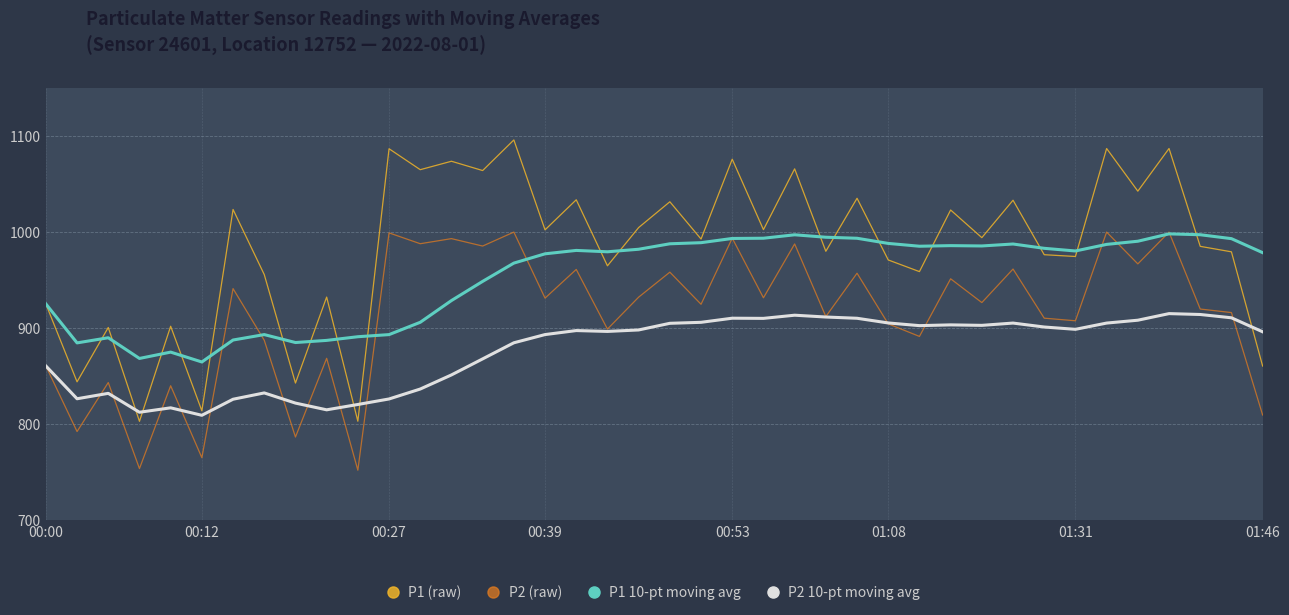

List the series in order of their overall mean, lowest first.

P2 10-pt moving avg, P2 (raw), P1 10-pt moving avg, P1 (raw)